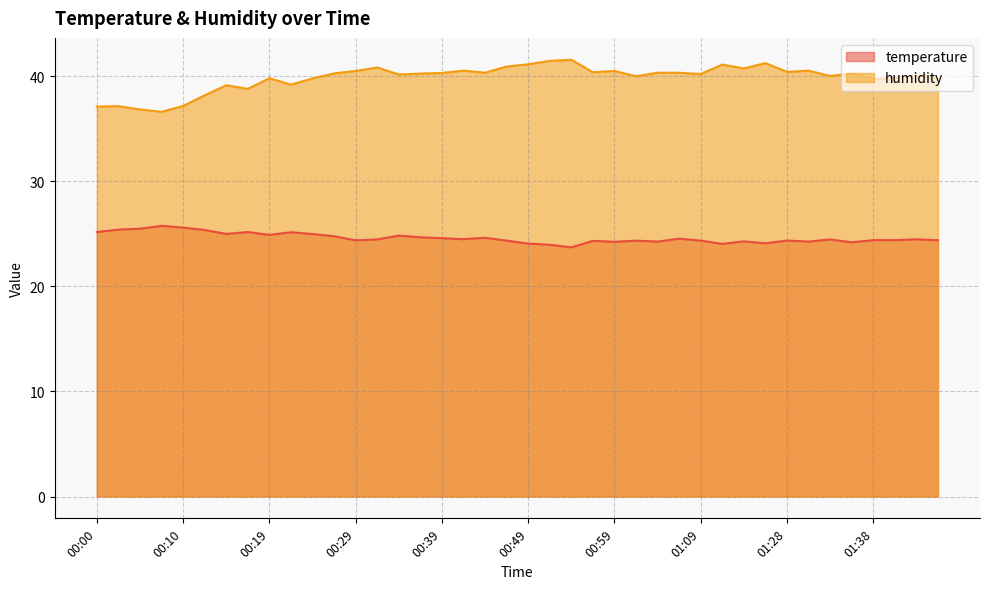

Reading right to left, list all the values displayed in this chart.

temperature: 24.4	24.5	24.4	24.4	24.2	24.5	24.3	24.4	24.1	24.3	24.0	24.4	24.5	24.3	24.4	24.2	24.3	23.7	24.0	24.1	24.4	24.6	24.5	24.6	24.7	24.8	24.5	24.4	24.8	25.0	25.1	24.9	25.2	25.0	25.4	25.6	25.8	25.5	25.4	25.2
humidity: 39.8	40.1	39.9	39.7	40.3	40.0	40.5	40.4	41.2	40.7	41.1	40.2	40.3	40.3	40.0	40.5	40.4	41.6	41.5	41.1	40.9	40.3	40.5	40.3	40.2	40.2	40.8	40.5	40.3	39.8	39.2	39.8	38.8	39.1	38.2	37.2	36.6	36.8	37.1	37.1